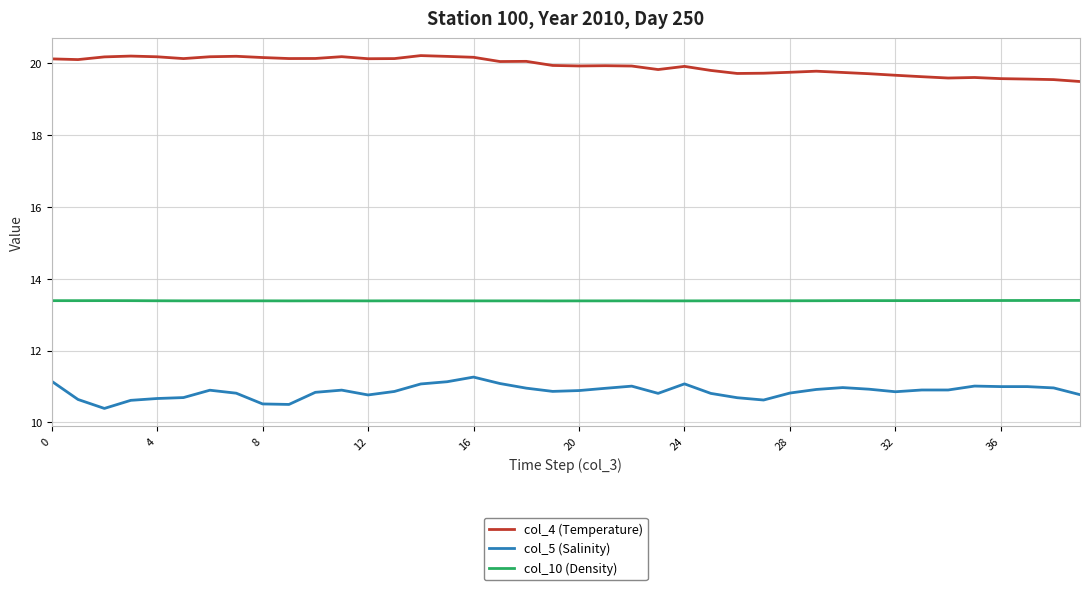

Which series has the largest total across all categories?

col_4 (Temperature)